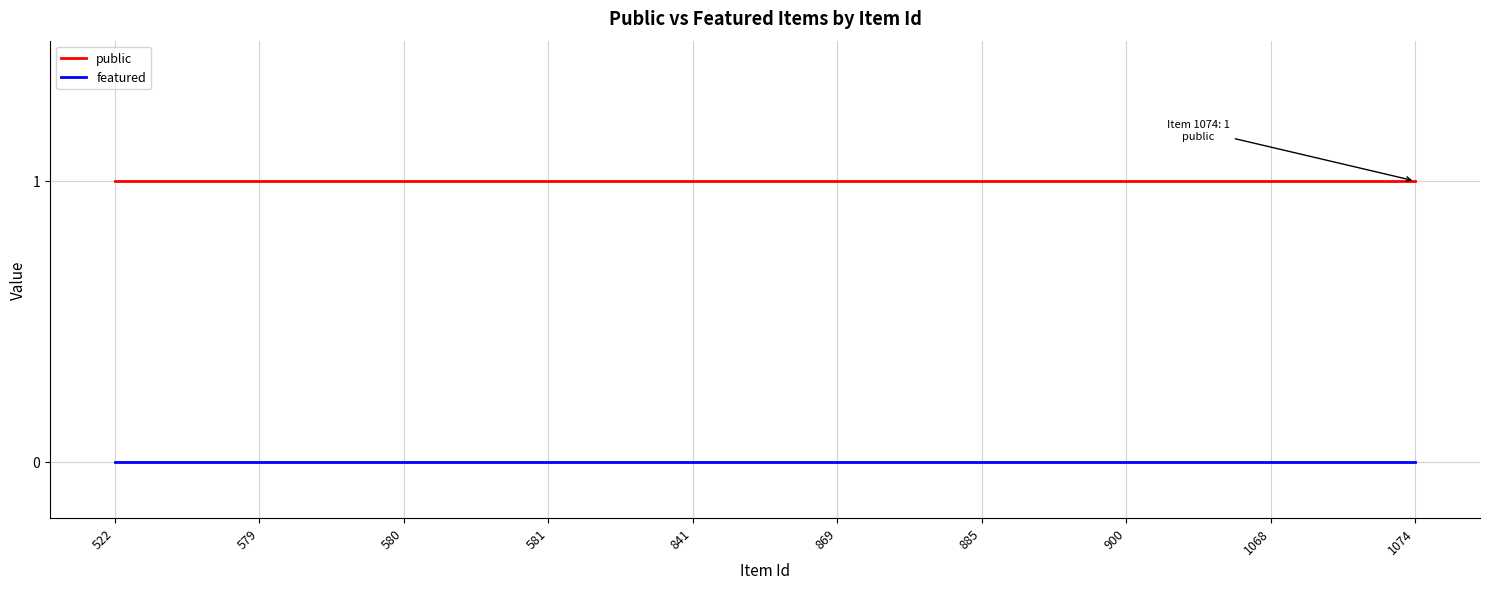

True or false: public and featured cross at least once.

False